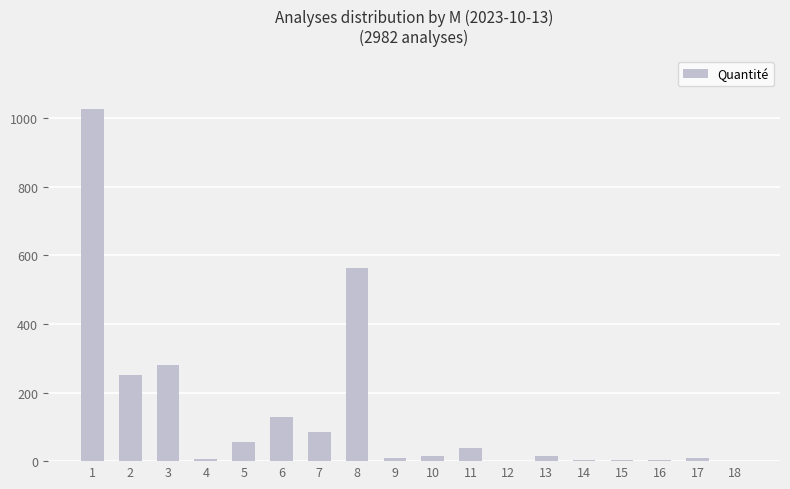

How many data points does each series have?

18